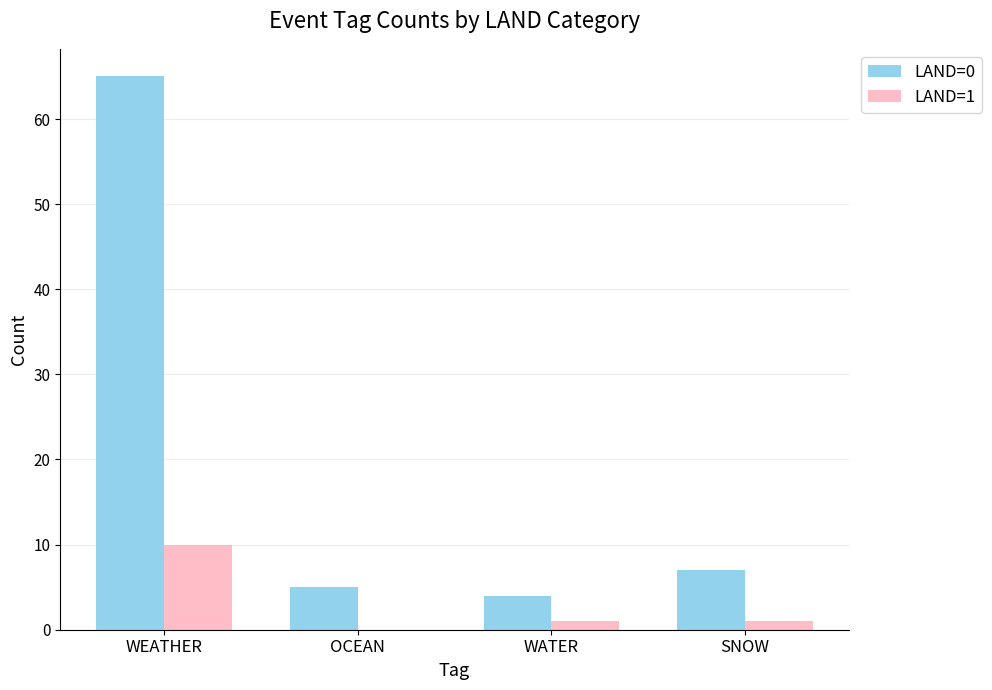

The value of LAND=0 at WEATHER is 102. True or false?

False